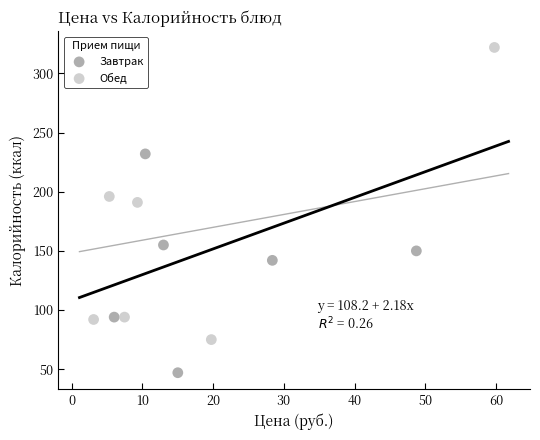

What are all the series names shown in the legend?

Завтрак, Обед